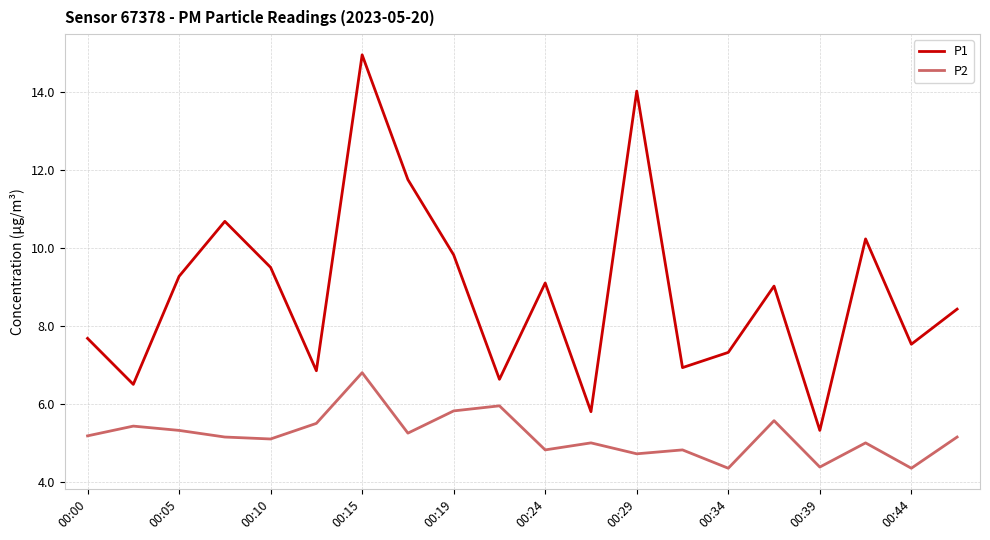

List the series in order of their peak value, lowest first.

P2, P1